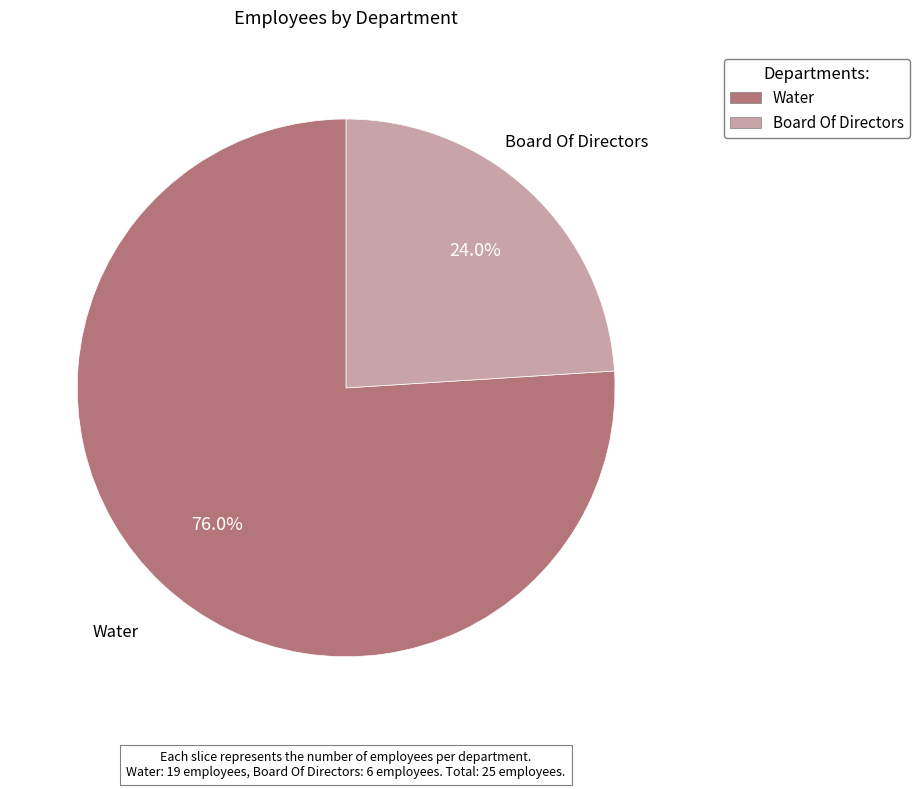

What is the ratio of the value at Board Of Directors to the value at Water?

0.3